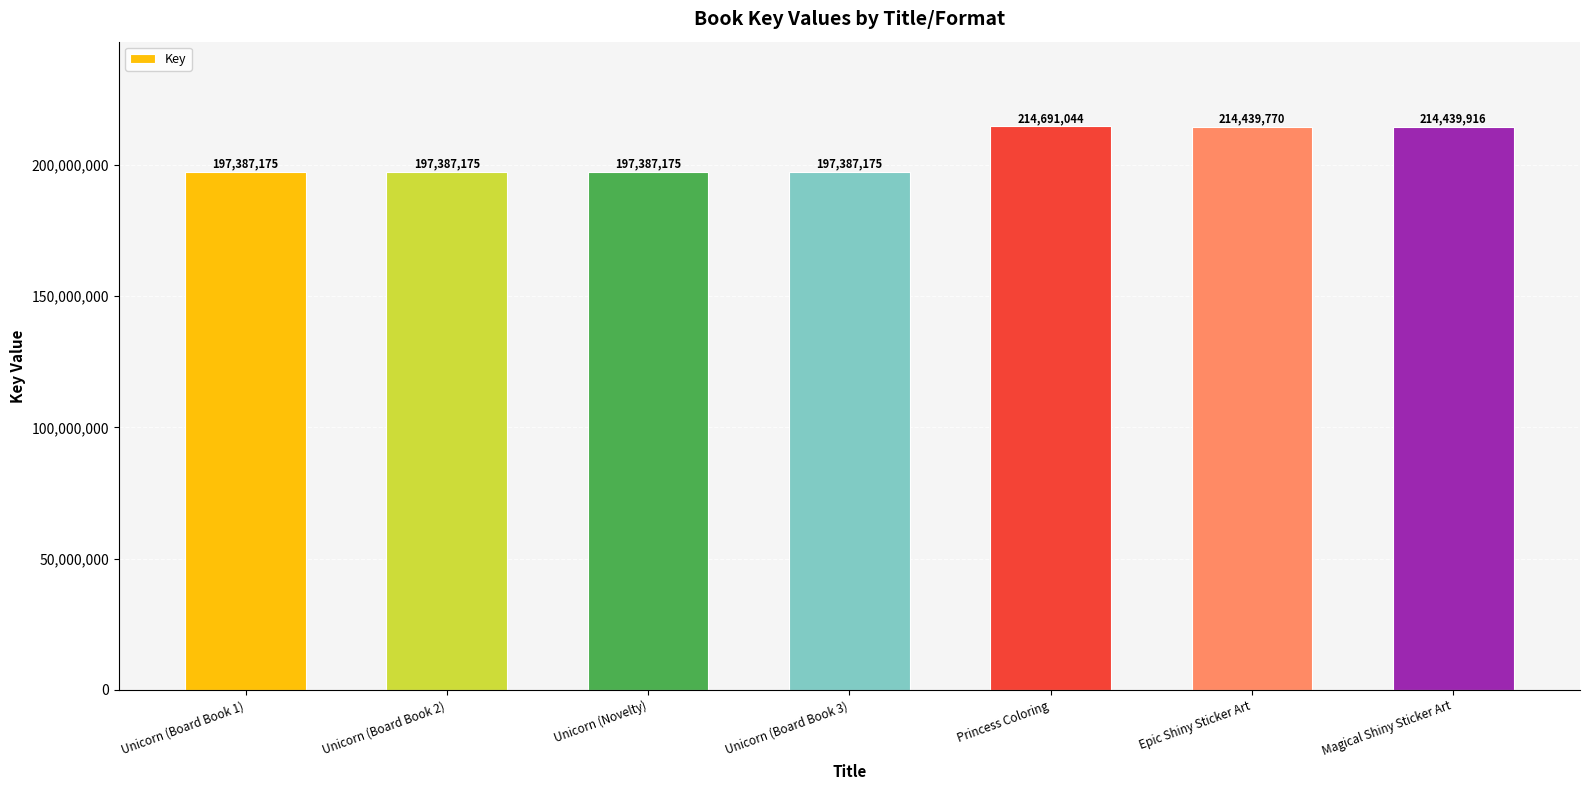

What is the label of the 4th bar from the right?

Unicorn (Board Book 3)